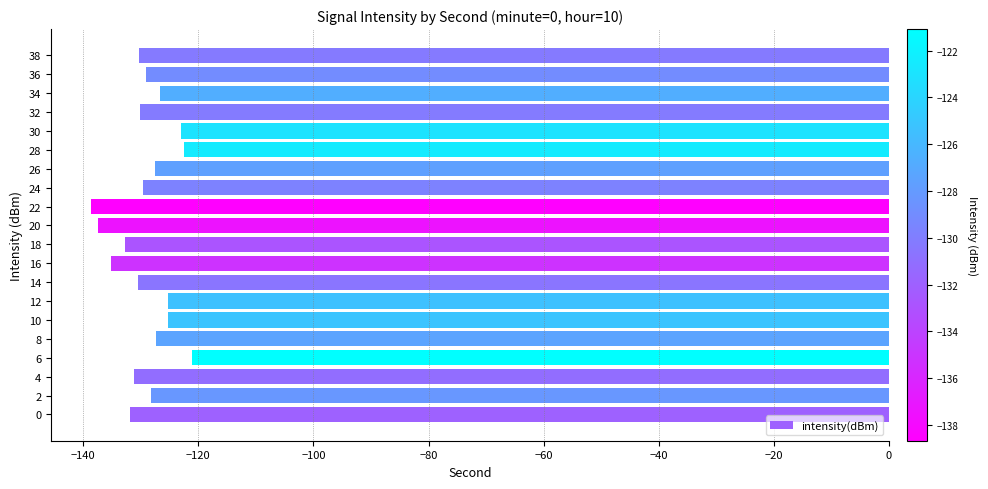

Which label corresponds to the largest value in the chart?

6